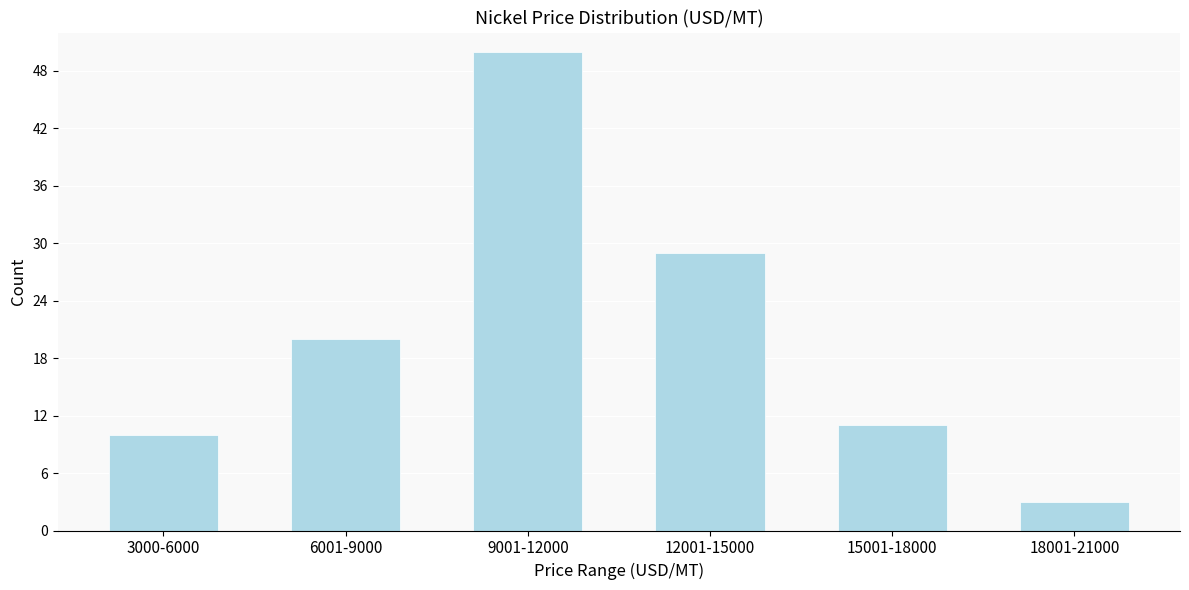

Reading right to left, list all the values displayed in this chart.

3	11	29	50	20	10